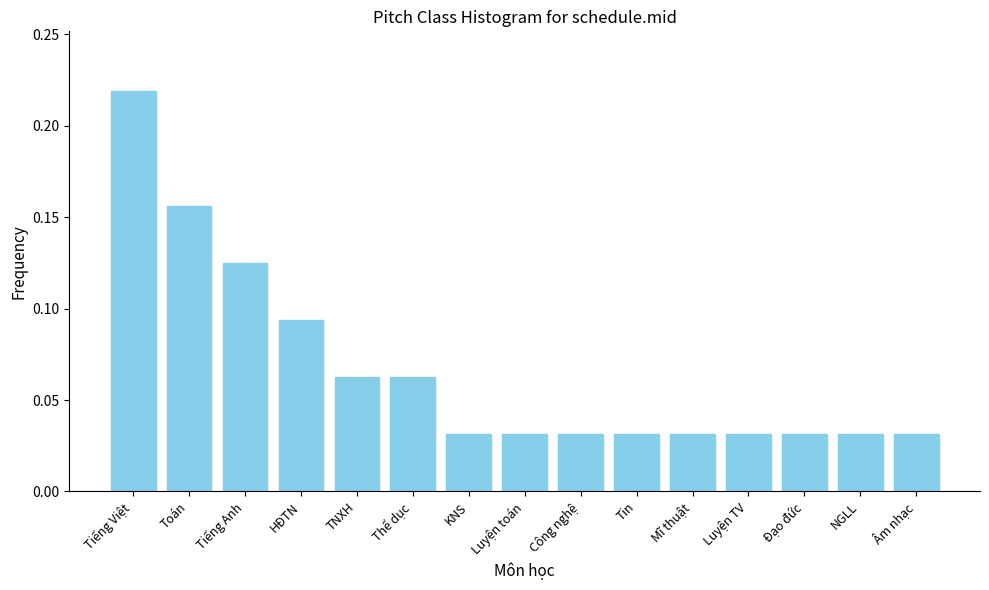

Which has a higher value, Tiếng Việt or Toán?

Tiếng Việt